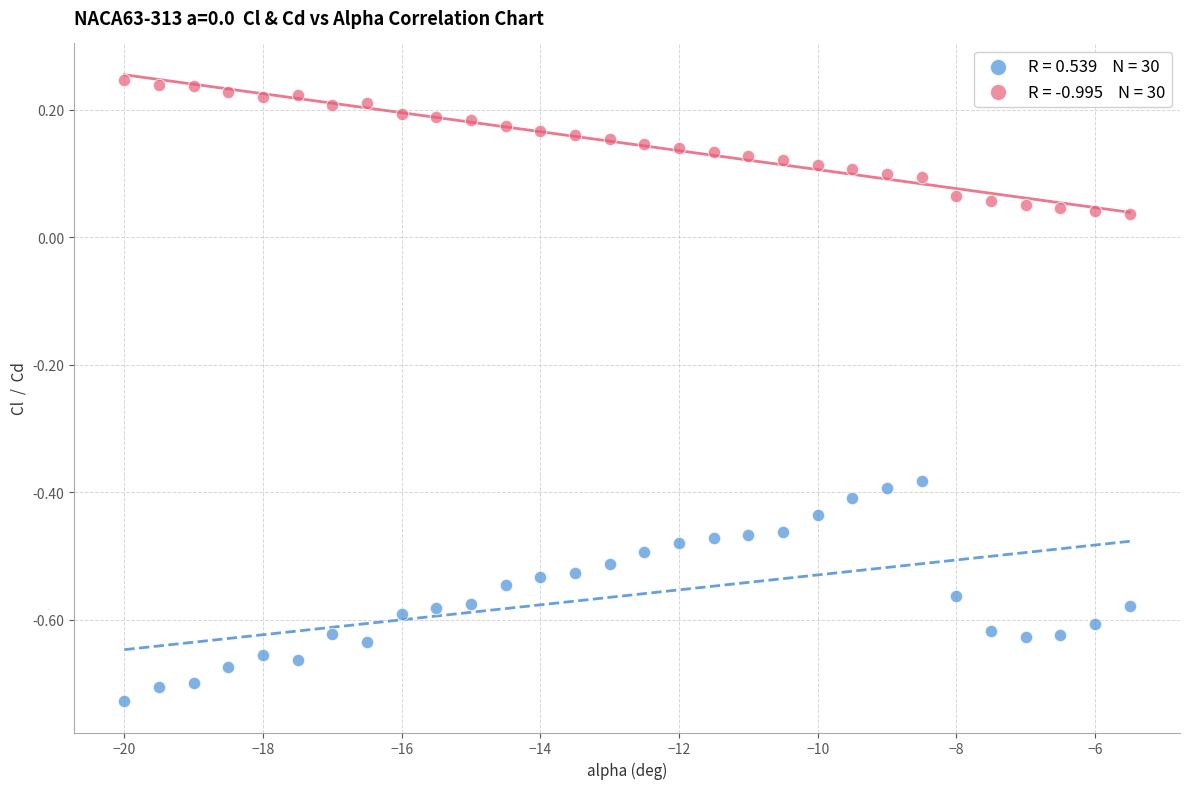

Across all data points, what is the range of X values (max minus min)?

14.5